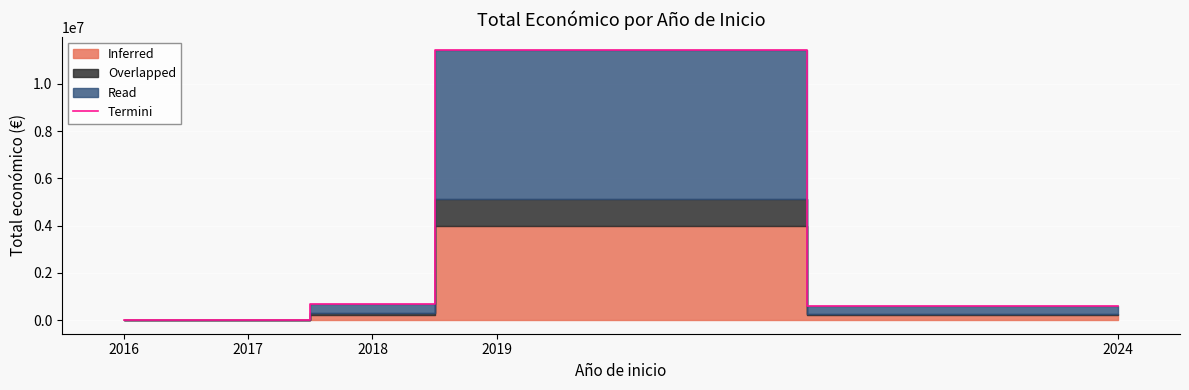

List the labels in order of value, largest first.

2019, 2018, 2024, 2016, 2017